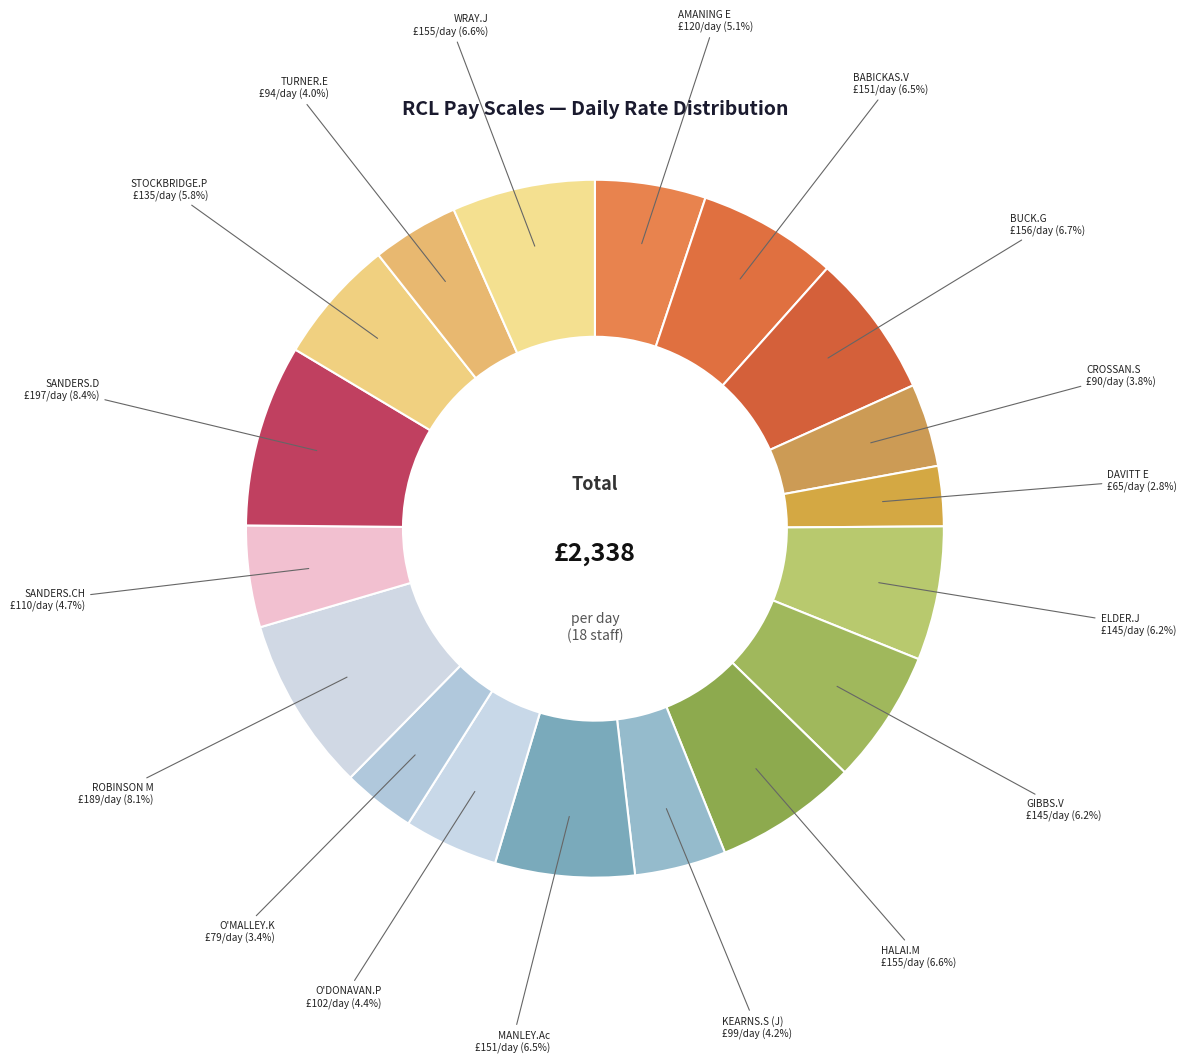

Rank the categories by value from highest to lowest.

SANDERS.D, ROBINSON M, BUCK.G, HALAI.M, WRAY.J, BABICKAS.V, MANLEY.Ac, ELDER.J, GIBBS.V, STOCKBRIDGE.P, AMANING E, SANDERS.CH, O'DONAVAN.P, KEARNS.S (J), TURNER.E, CROSSAN.S, O'MALLEY.K, DAVITT E